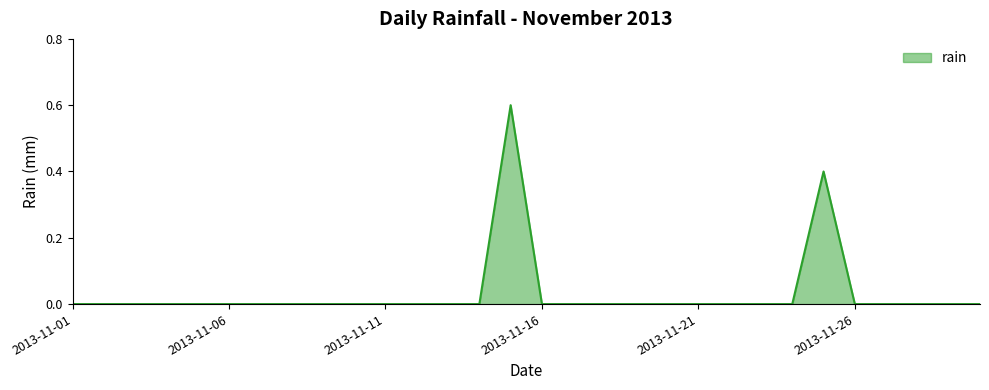

Does the chart display data point markers on the line(s)?

No